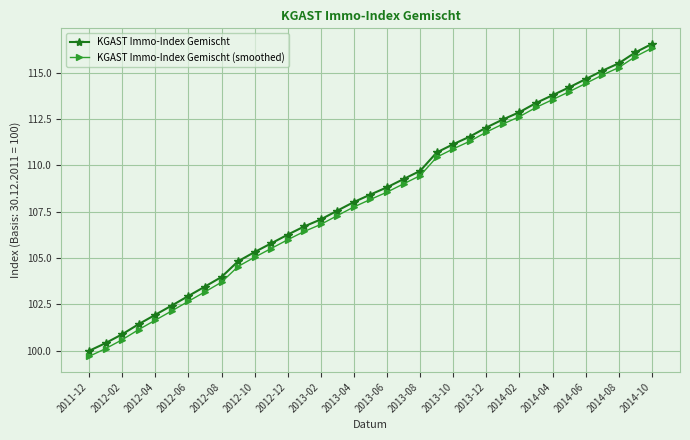

What is the highest value of the KGAST Immo-Index Gemischt series?

116.5